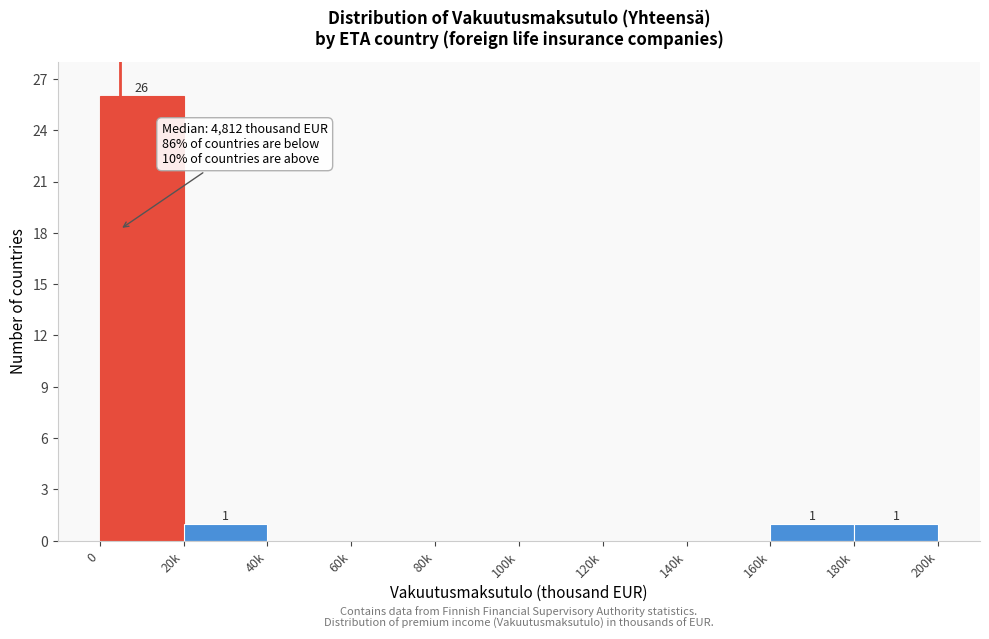

Reading left to right, transcribe all the data shown in this chart.

0=26	20k=1	40k=0	60k=0	80k=0	100k=0	120k=0	140k=0	160k=1	180k=1